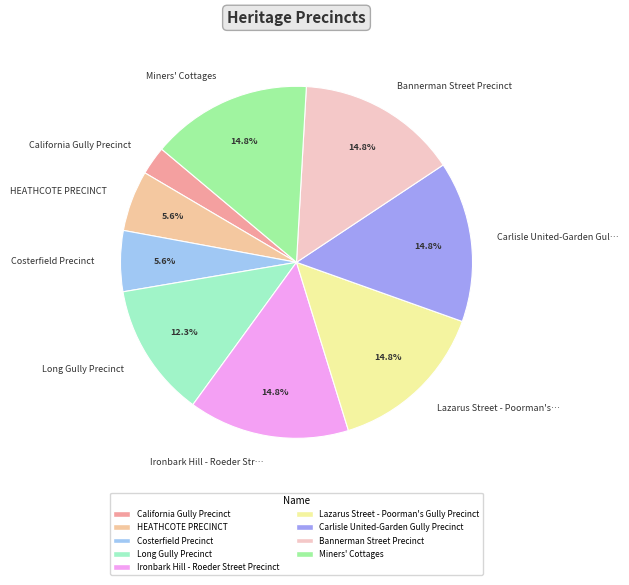

What percentage is NOT represented by Costerfield Precinct?

94.4%